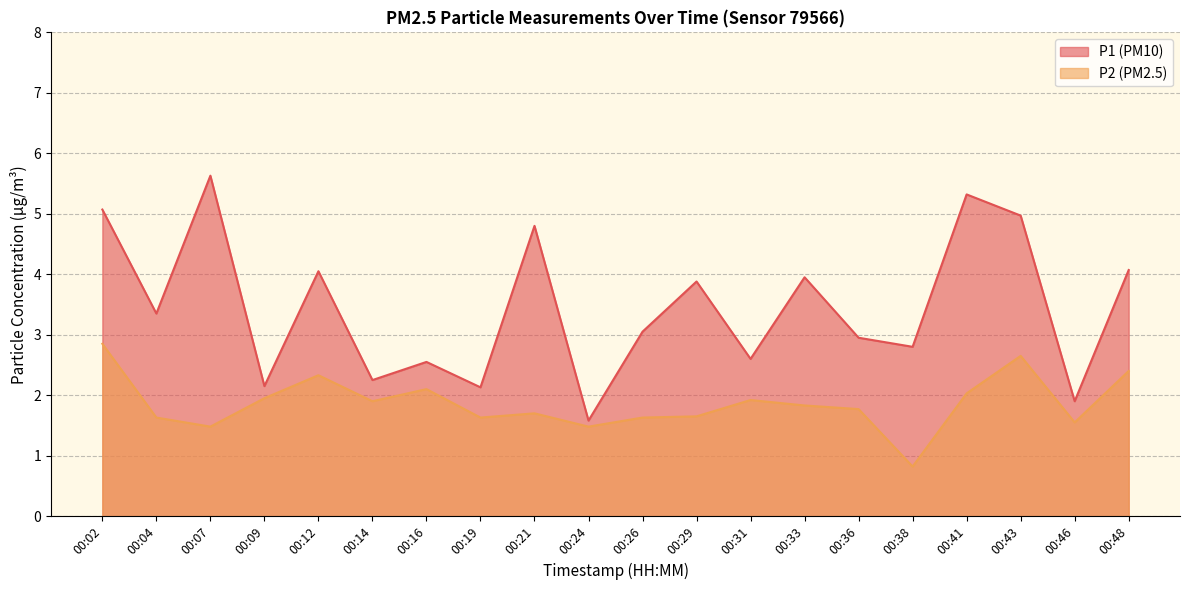

In P2, how many points are lower than both neighbors (excluding endpoints)?

6